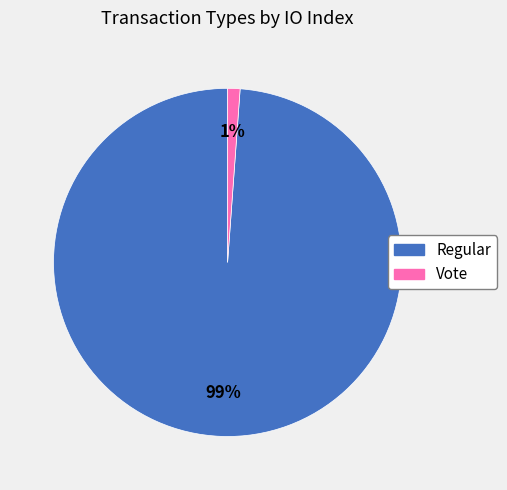

Is it true that Regular is 99% of the pie?

True